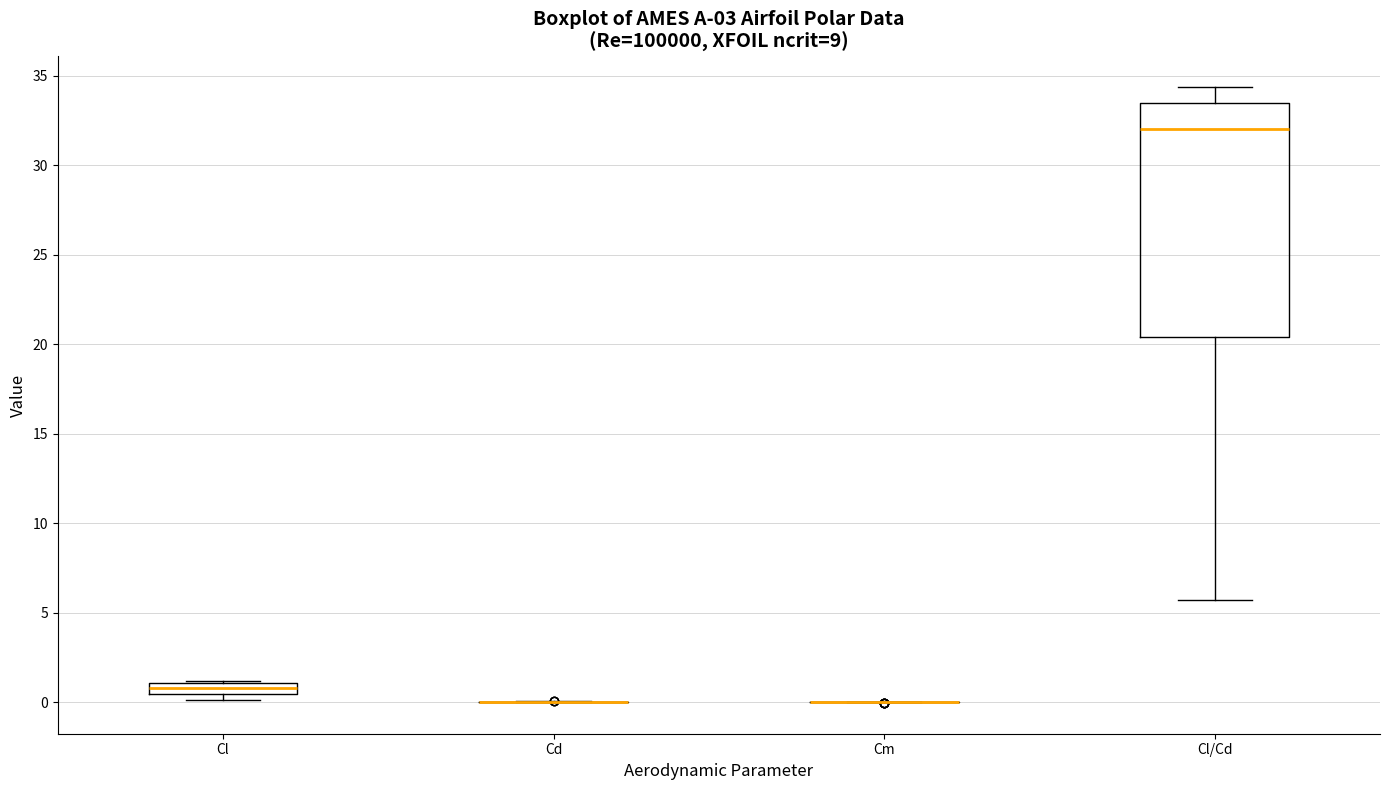

Which box is the tallest, from its lower edge to its upper edge?

Cl/Cd